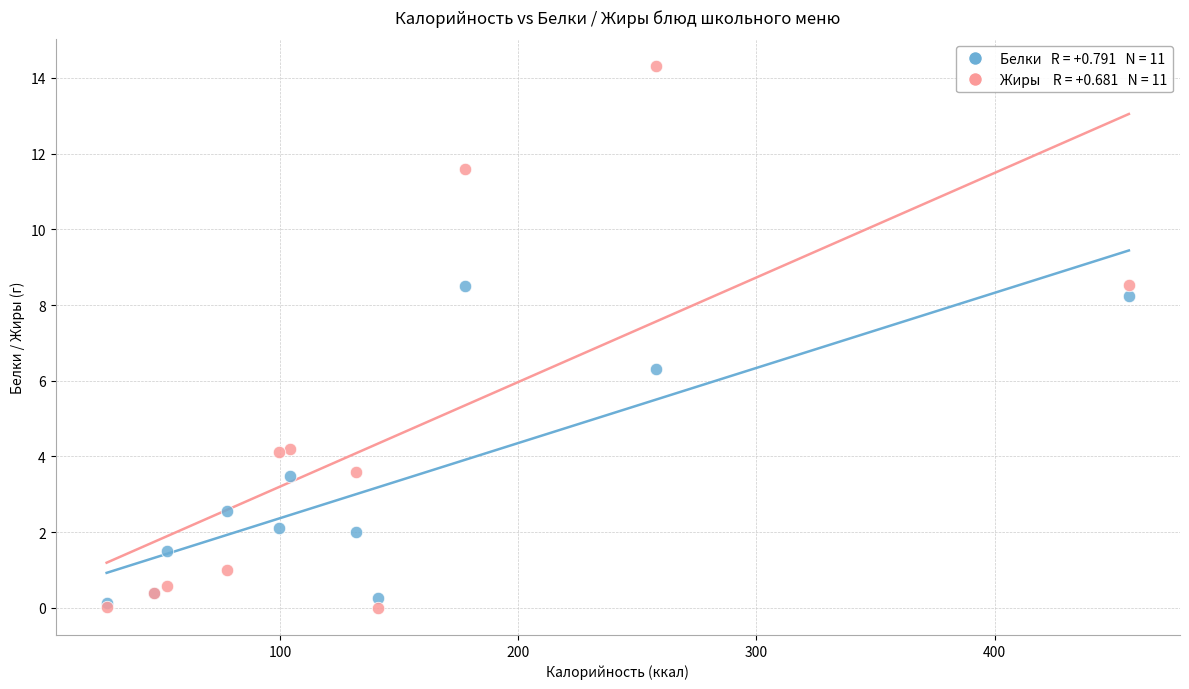

Across all series, what Y value is closest to 7?

6.3